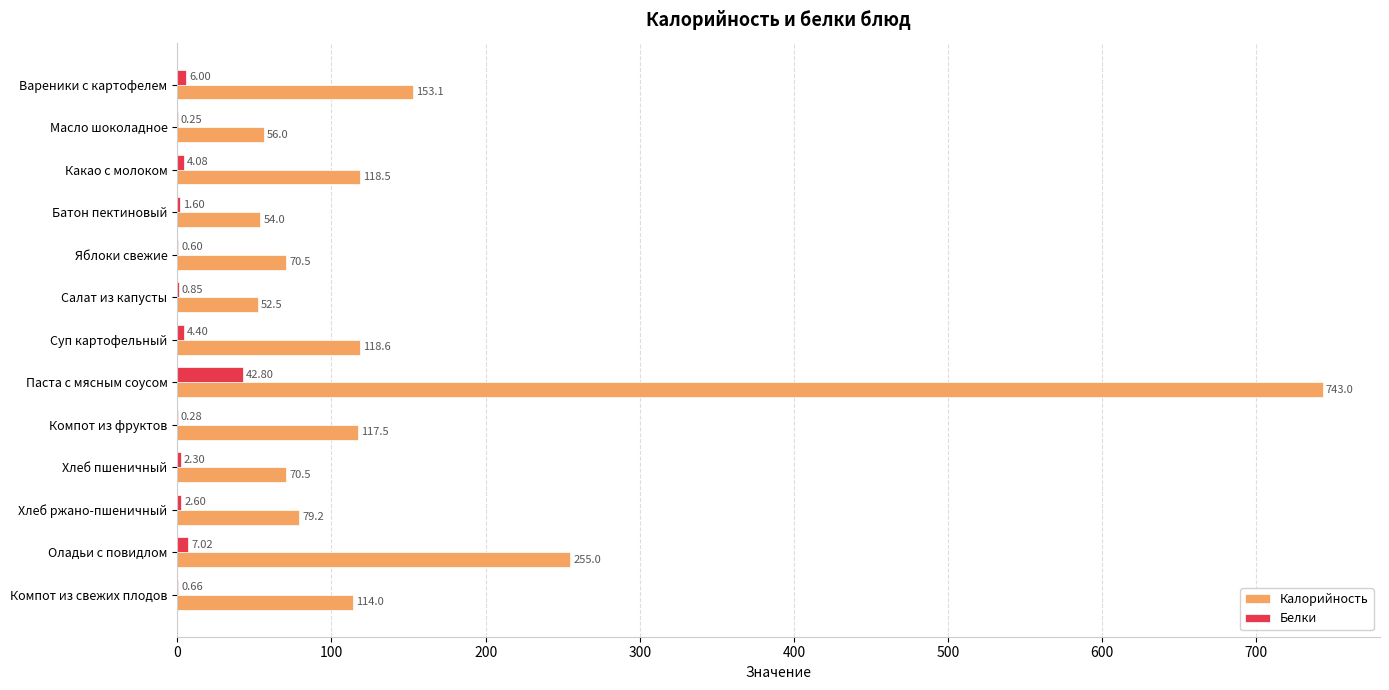

Is the value of Калорийность at Масло шоколадное greater than the value of Белки at Салат из капусты?

Yes